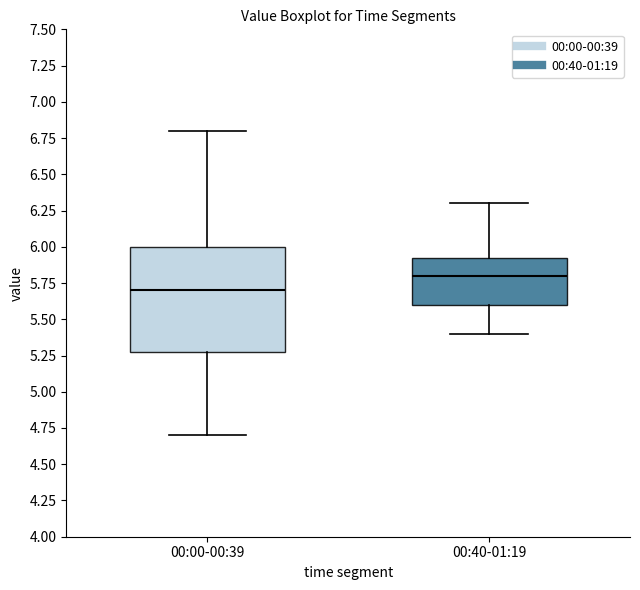

Reading left to right, transcribe this box plot: for each box, give where its median line is, the range the box spans, and where its two whiskers end, as read against the y-axis. The values are not printed on the chart, so give them approximately, as read against the axis.

00:00-00:39: median 5.70, box 5.30 to 6.00, whiskers 4.70 to 6.80
00:40-01:19: median 5.80, box 5.60 to 5.95, whiskers 5.40 to 6.30